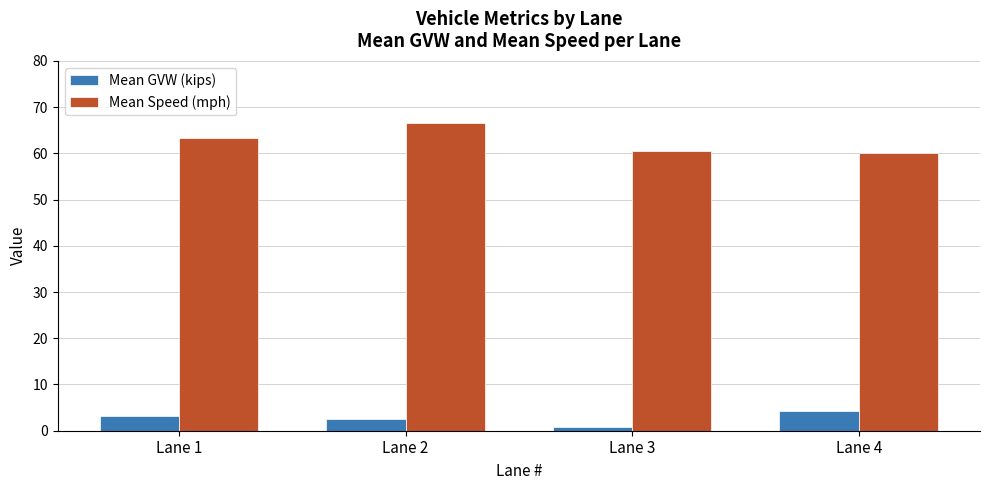

What is the difference between the second highest and second lowest values in the Mean Speed (mph) series?

2.9